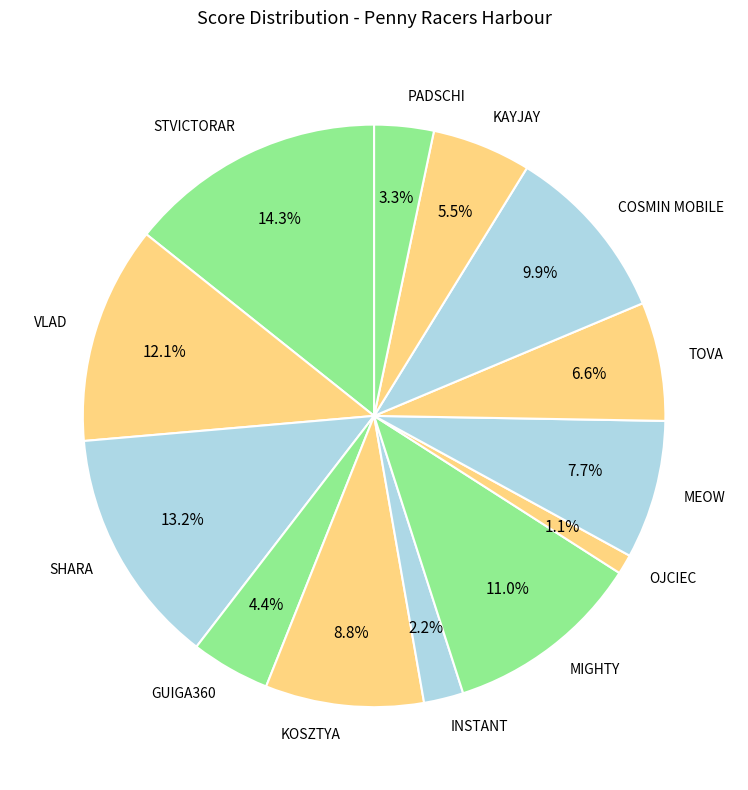

To the nearest percent, what is the average slice percentage?

8%